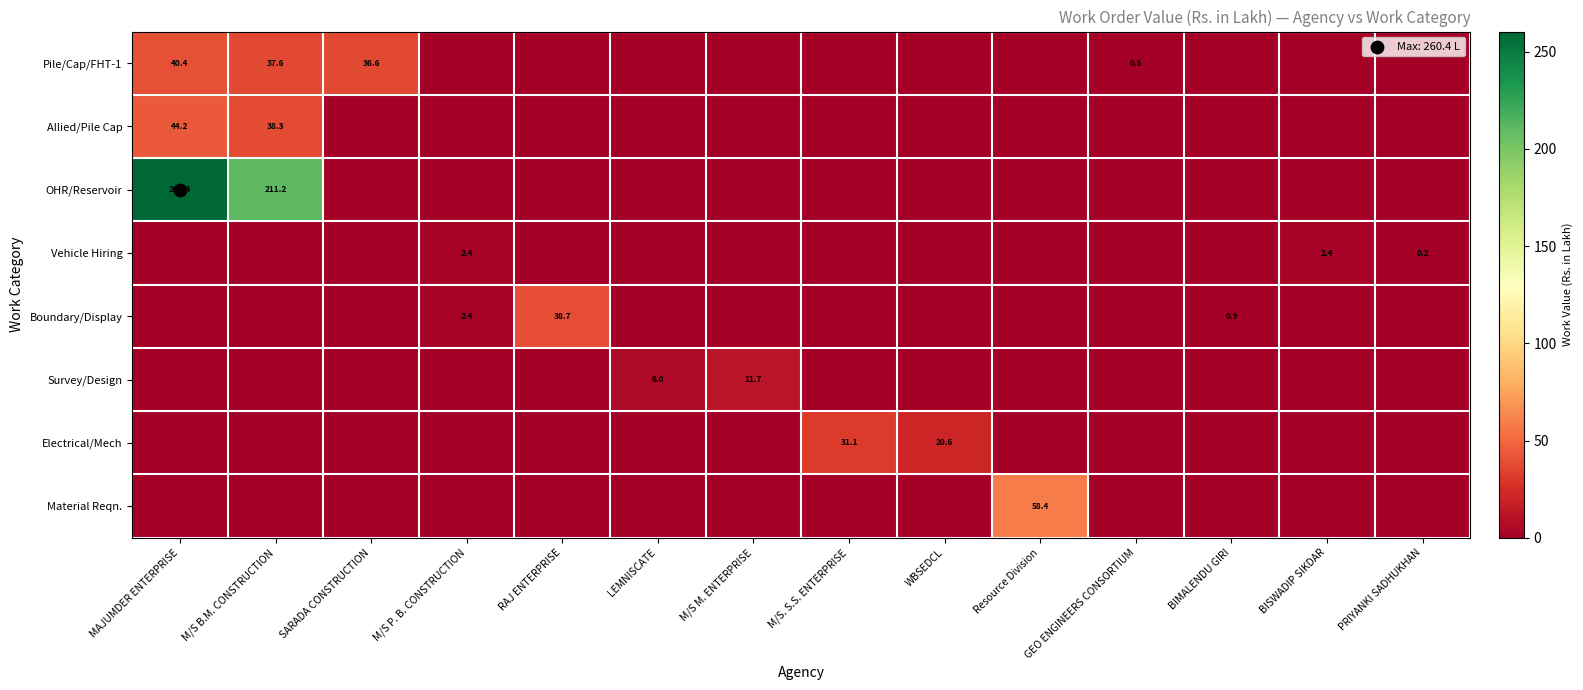

What is the spread (max minus min) of values at M/S. S.S. ENTERPRISE?

31.1